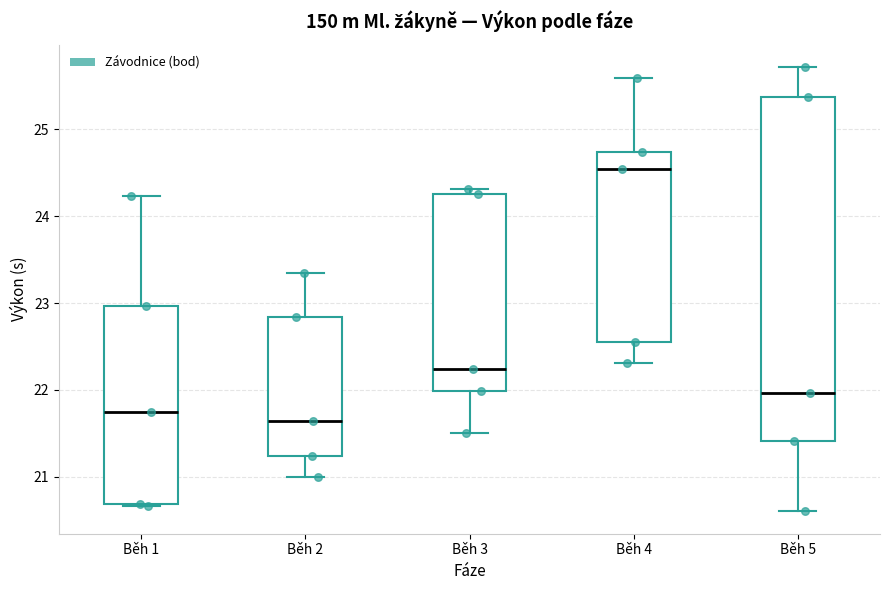

Where is the upper edge of the box for Běh 5 on the y-axis? The values are not printed on the chart, so give them approximately, as read against the axis.

25.4